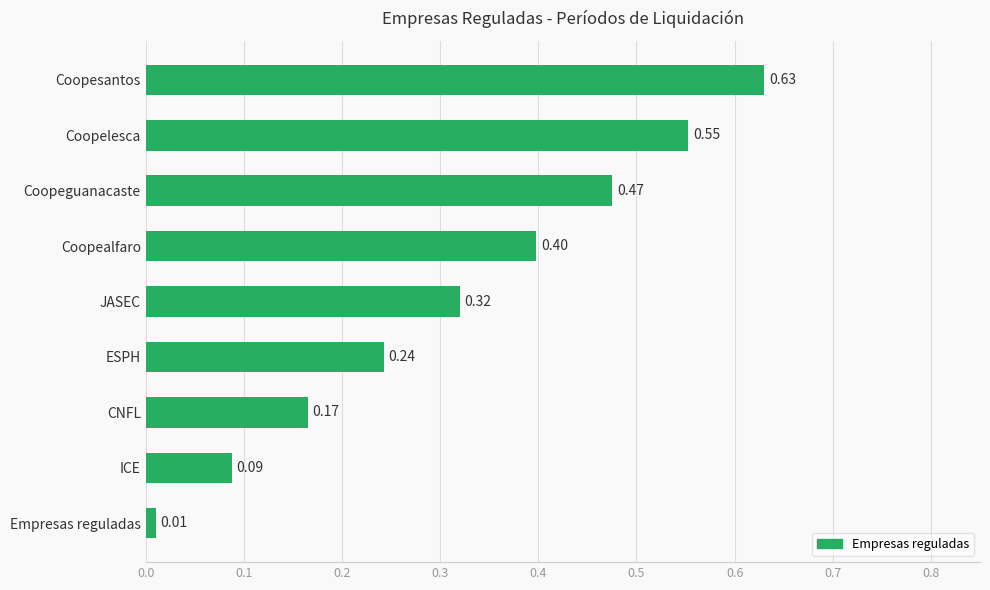

List the labels in order of value, smallest first.

Empresas reguladas, ICE, CNFL, ESPH, JASEC, Coopealfaro, Coopeguanacaste, Coopelesca, Coopesantos